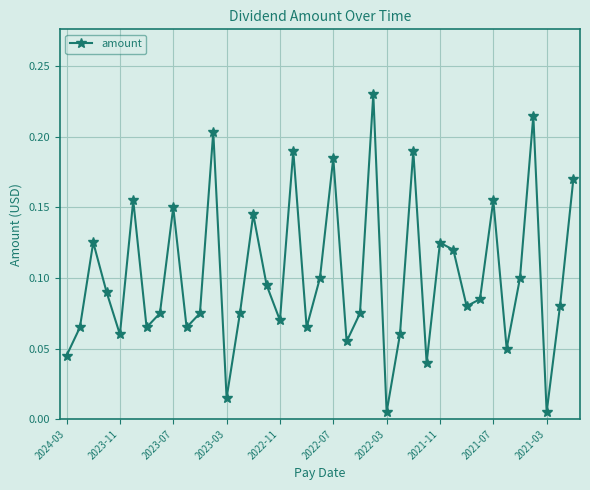

How many lines are shown in the chart?

1